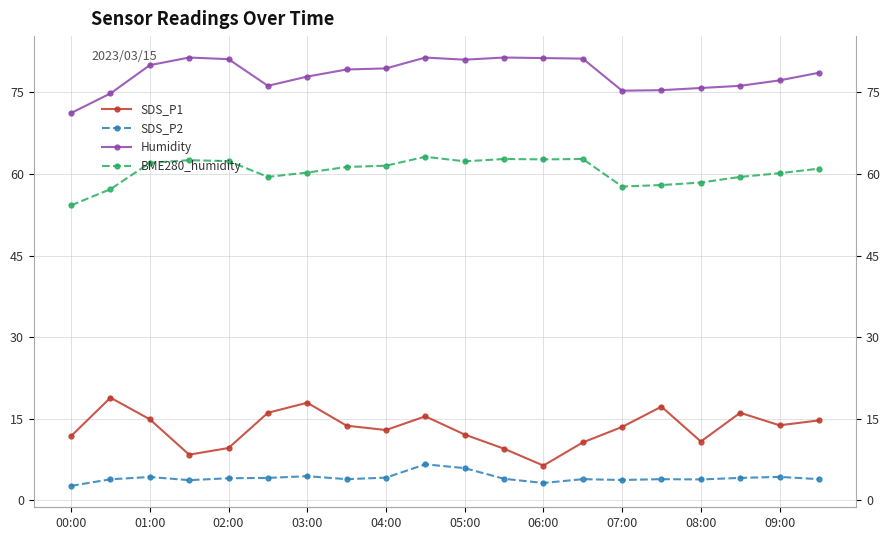

At how many categories does at least one series exceed 33?

20